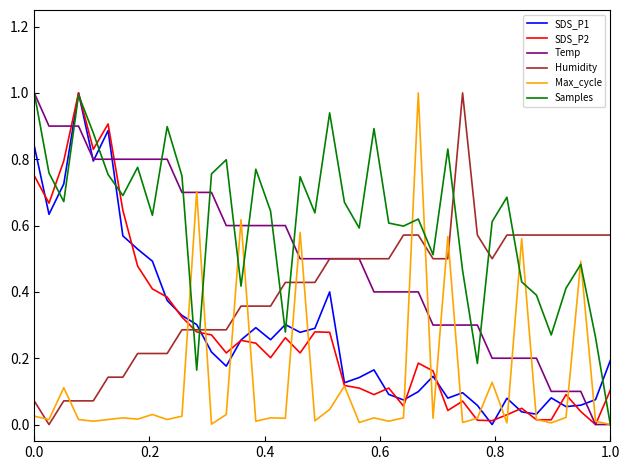

What are all the series names shown in the legend?

SDS_P1, SDS_P2, Temp, Humidity, Max_cycle, Samples